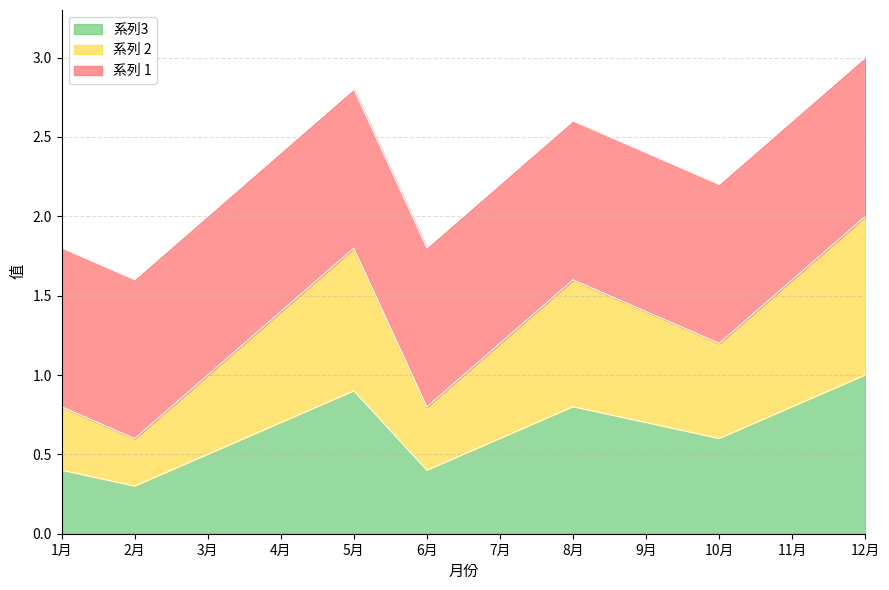

Which series has the largest range (max minus min)?

系列 2